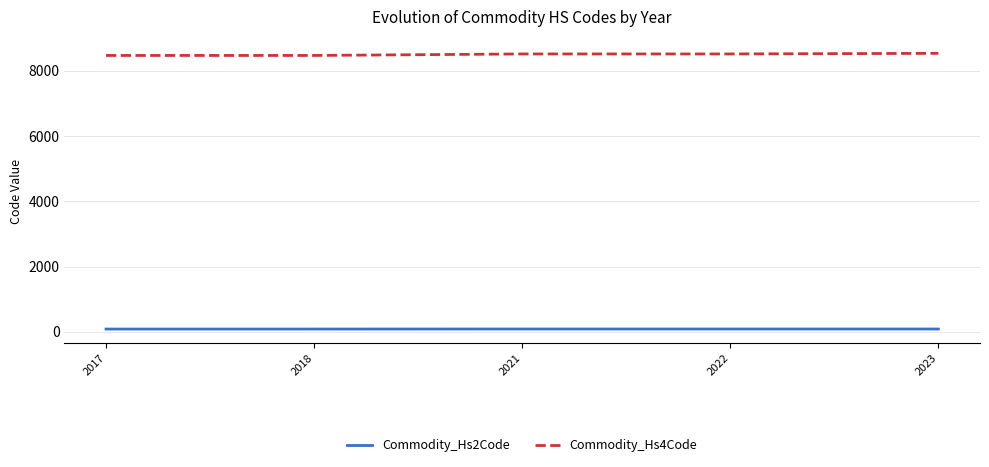

Count the number of categories in the chart.

5